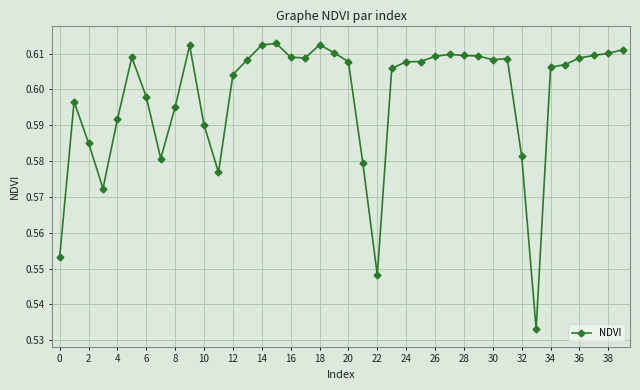

What is the sum of all values?

23.9